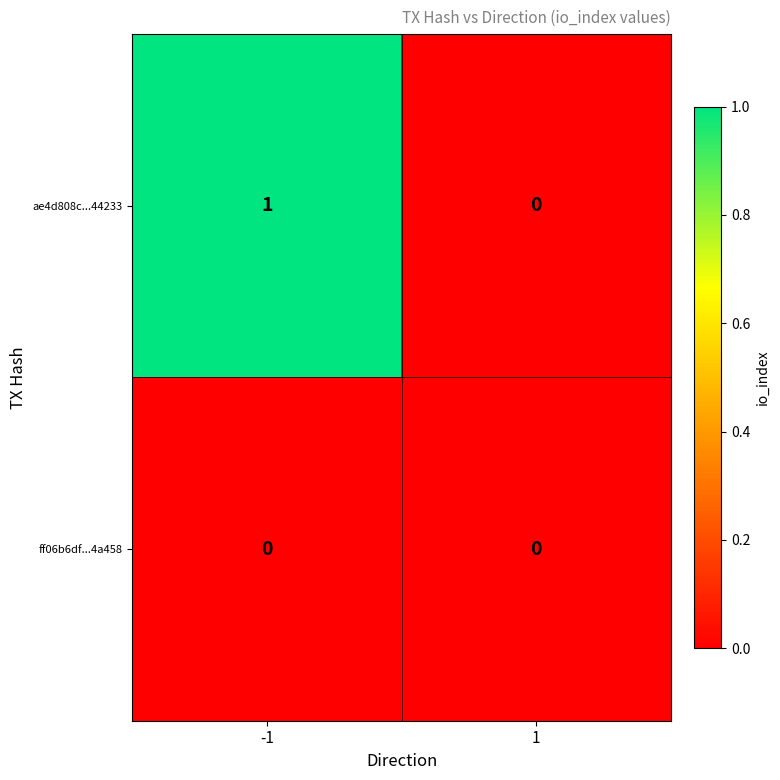

Reading left to right, list all the values displayed in this chart.

ae4d808c...44233: 1	0
ff06b6df...4a458: 0	0